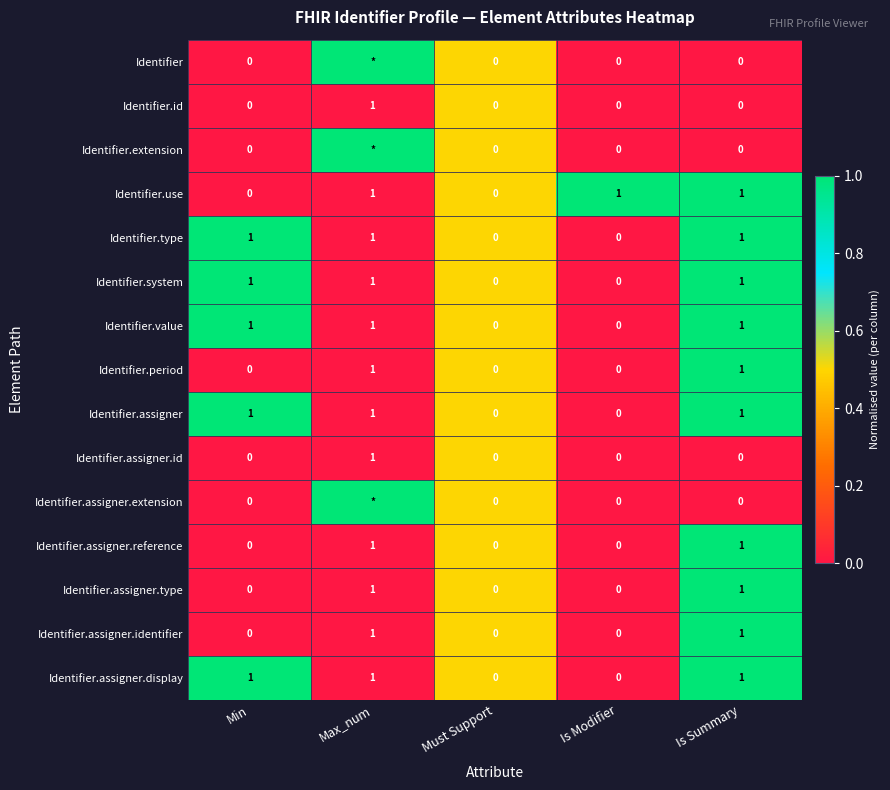

How many data points in Identifier.value are less than 1?

2